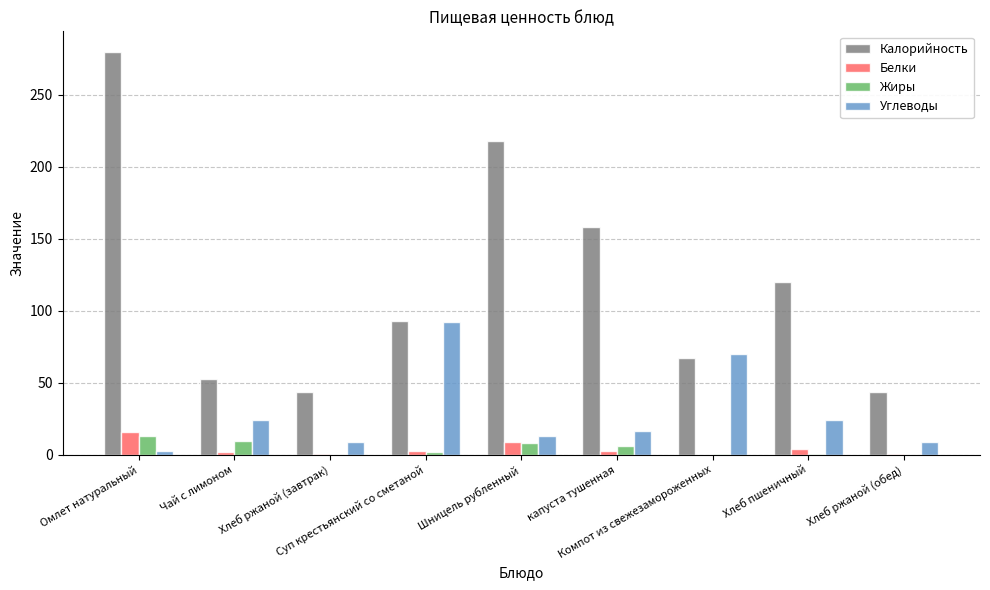

Which series has the largest total across all categories?

Калорийность